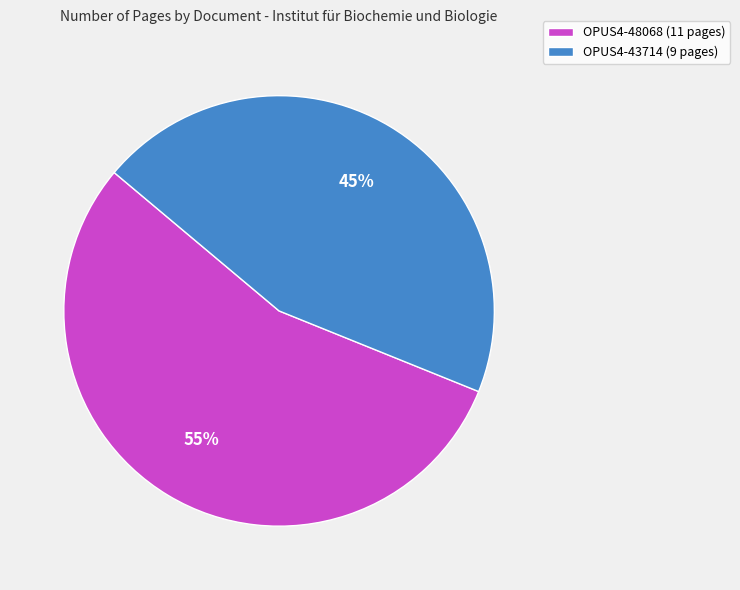

To the nearest percent, what is the difference between the OPUS4-43714 and OPUS4-48068 slice percentages?

10%